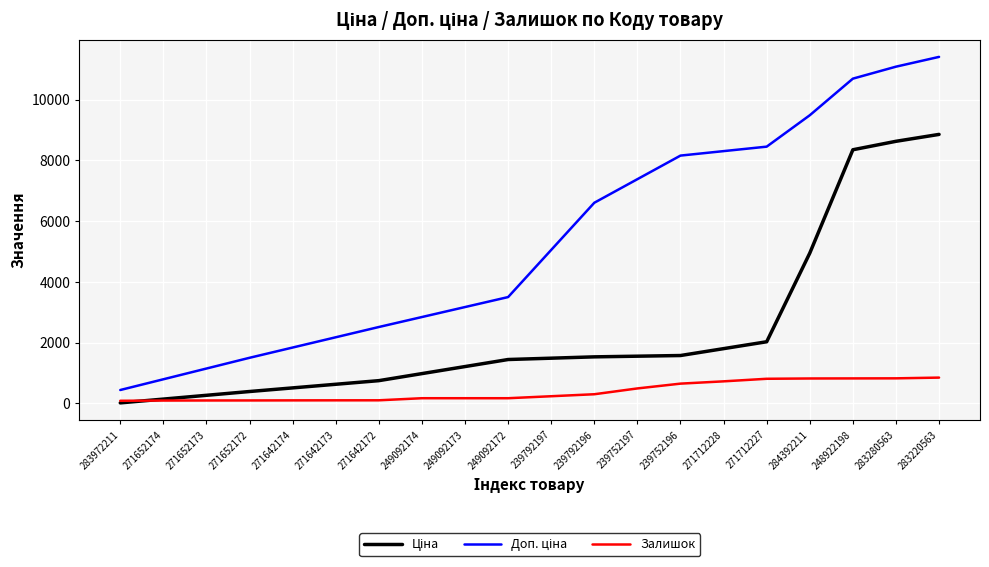

What is the greatest value displayed?

11410.0